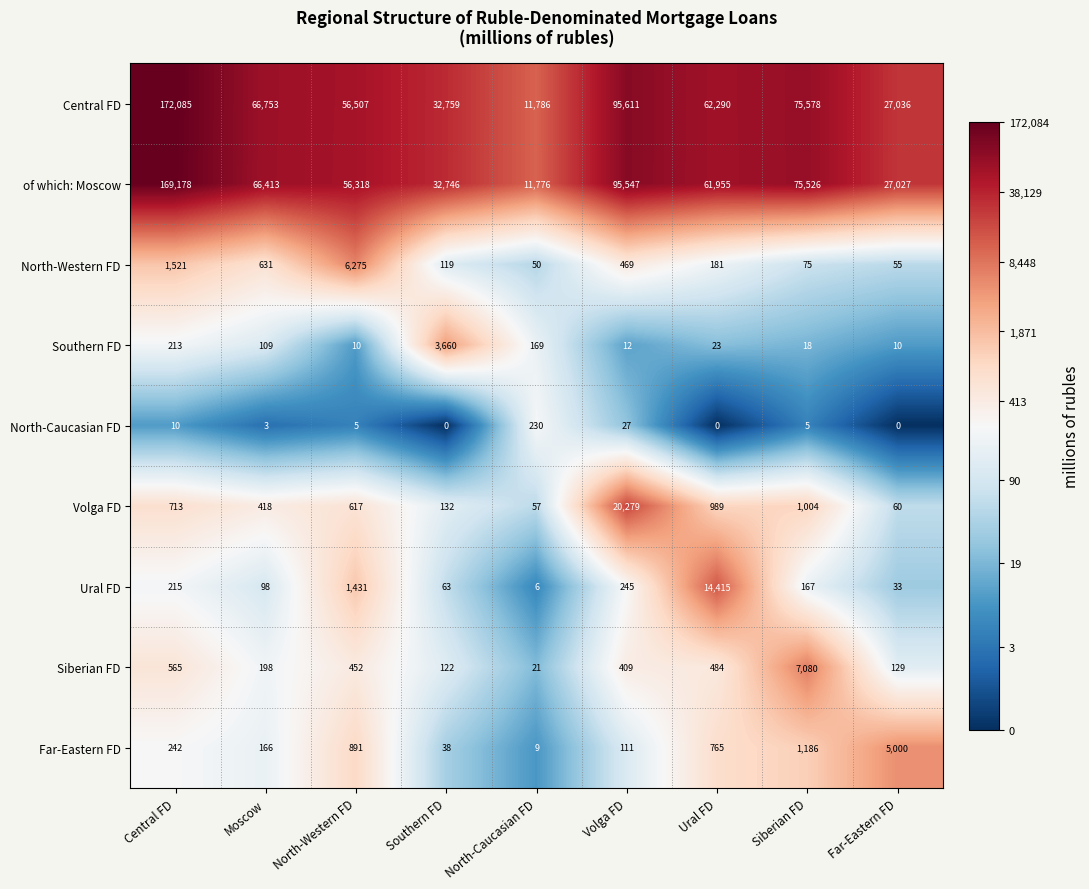

Which series changed the most between Southern FD and Far-Eastern FD?

Central FD